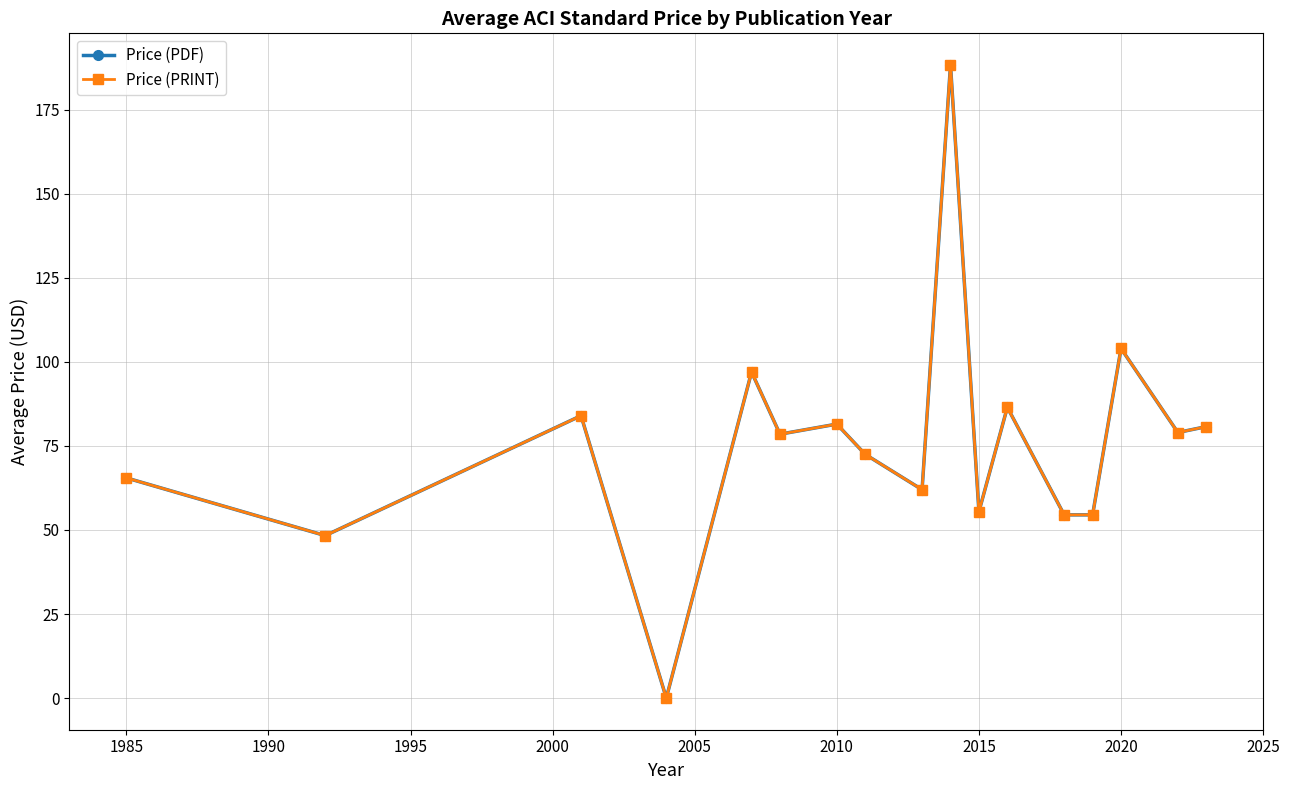

What is the difference between the second highest and minimum values in the Price (PRINT) series?

104.0